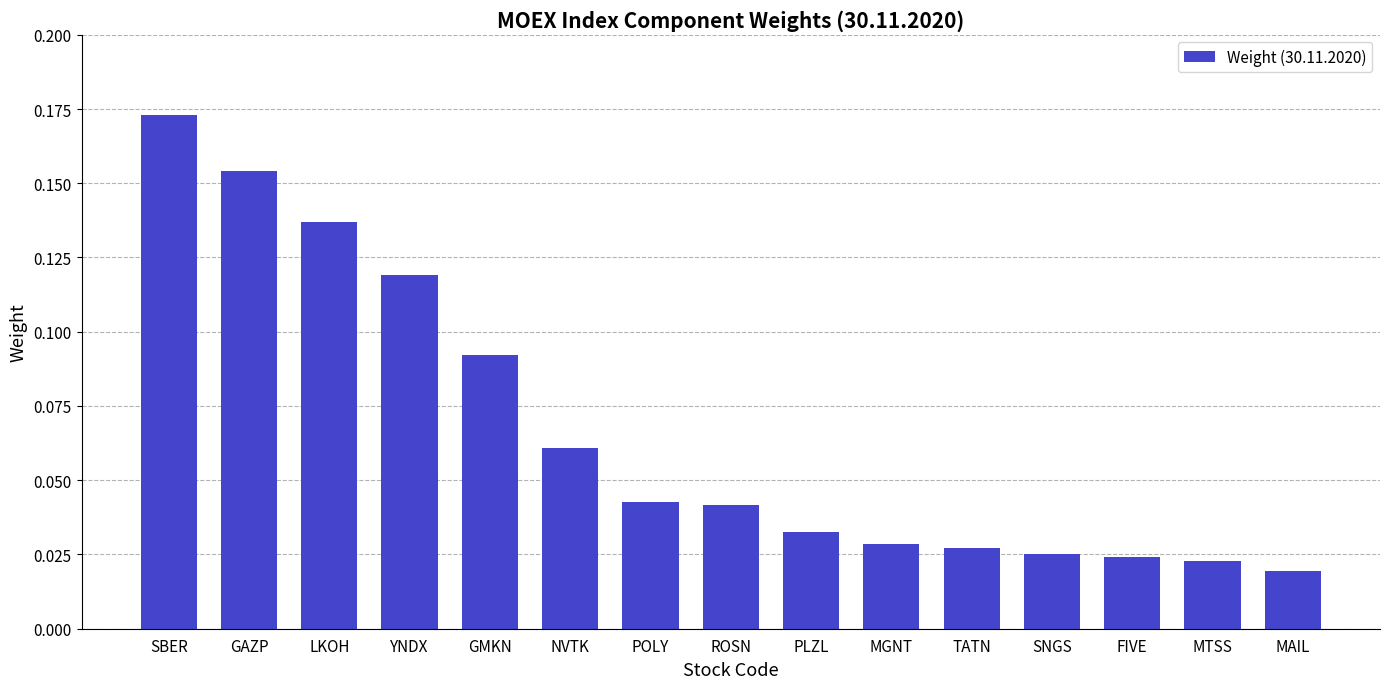

What is the sum of all values?

1.0